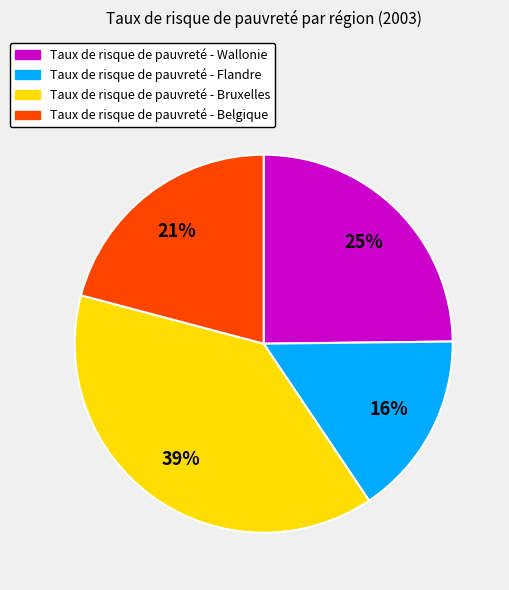

Does any single category account for the majority?

No